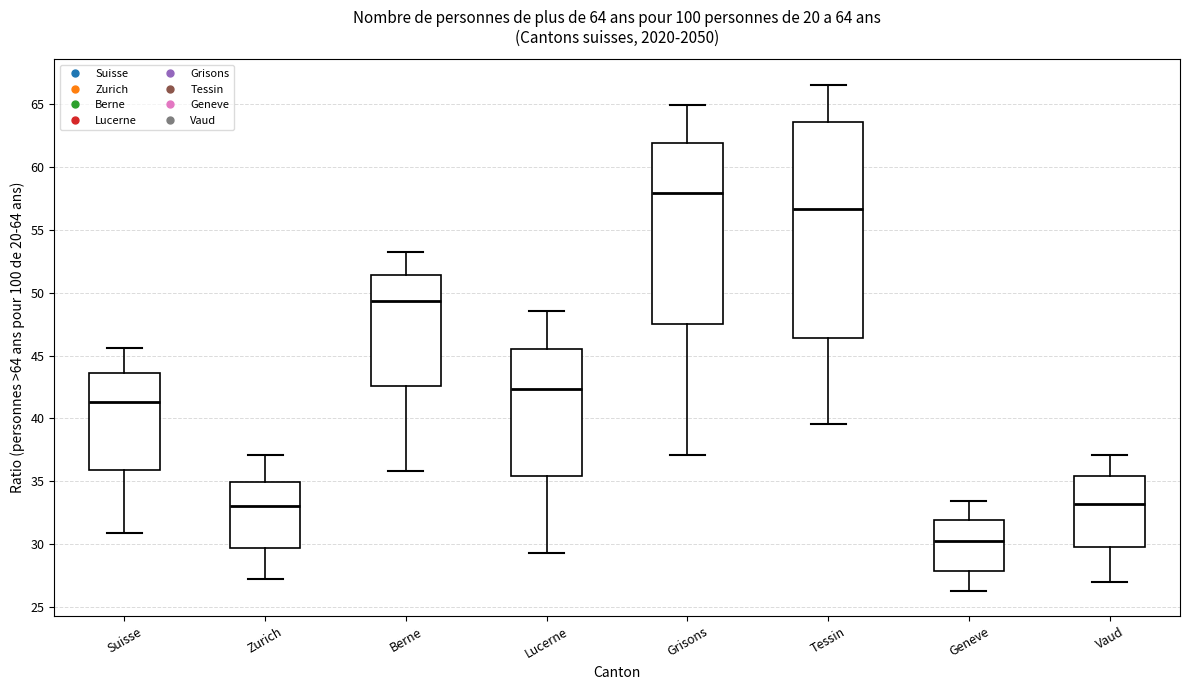

Which box's median line is the lowest?

Geneve